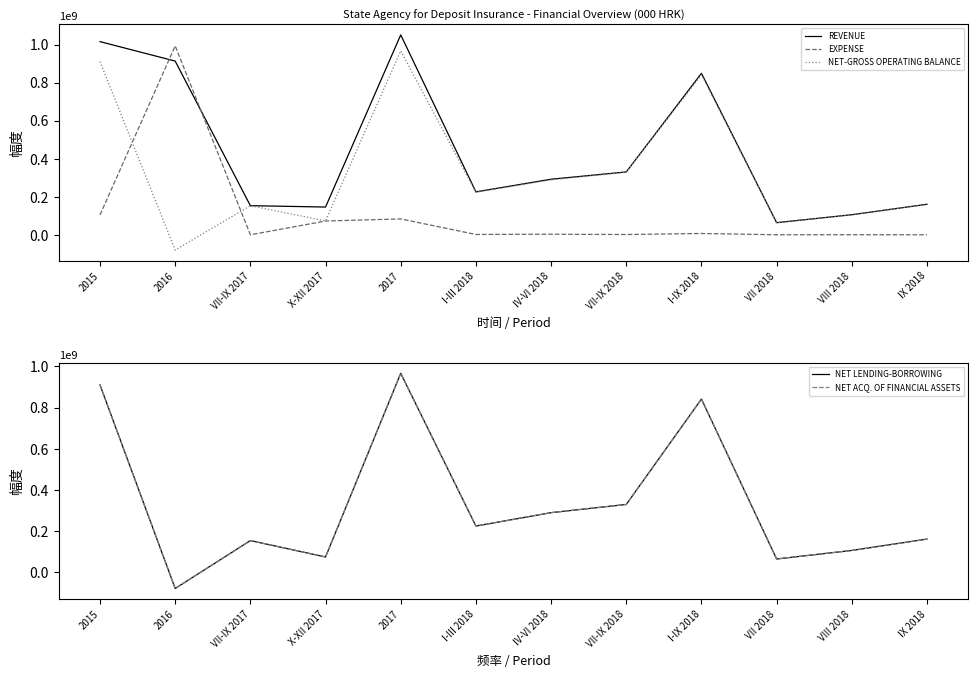

What is the label of the 2nd point from the left?

2016